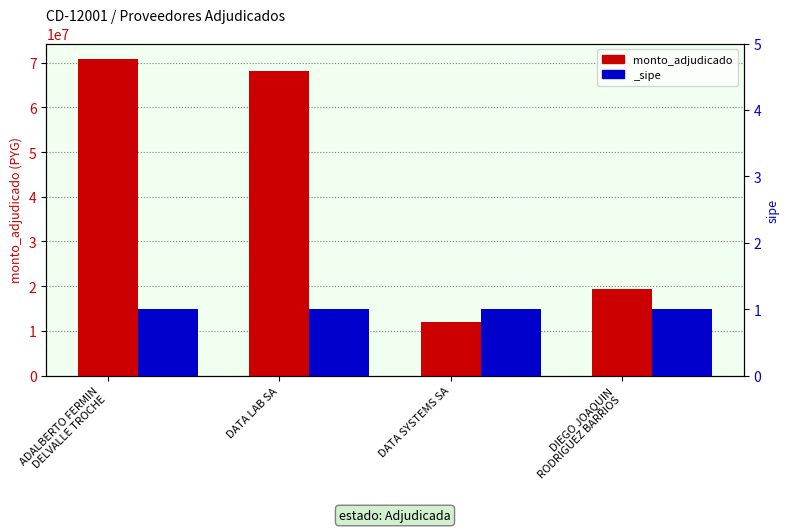

List the labels in order of value, smallest first.

DATA SYSTEMS SA, DIEGO JOAQUIN
RODRIGUEZ BARRIOS, DATA LAB SA, ADALBERTO FERMIN
DELVALLE TROCHE